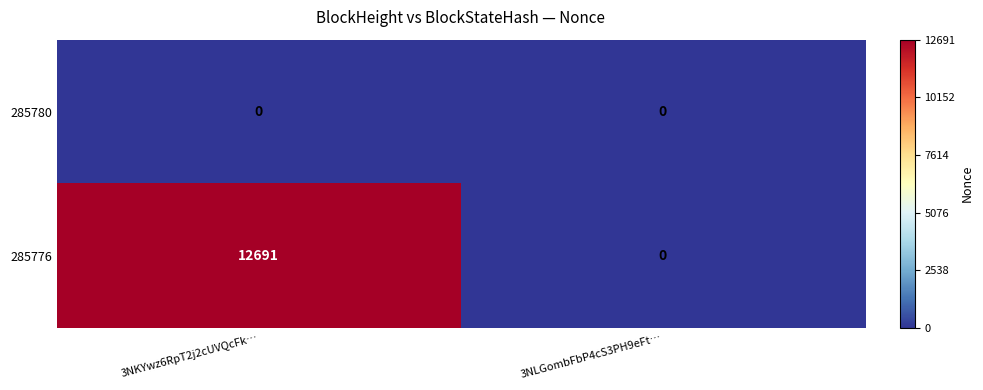

Which series has the largest total across all categories?

285776